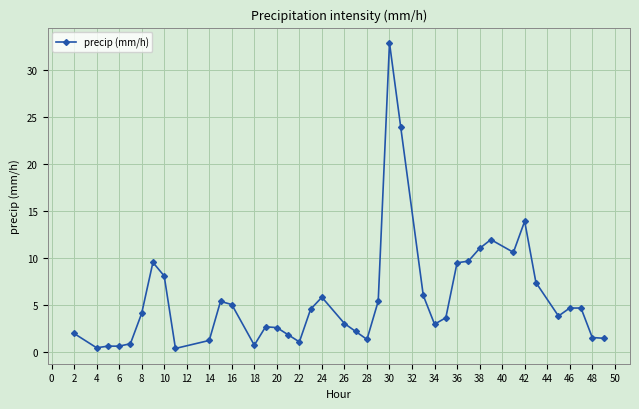

What is the greatest value displayed?

32.8